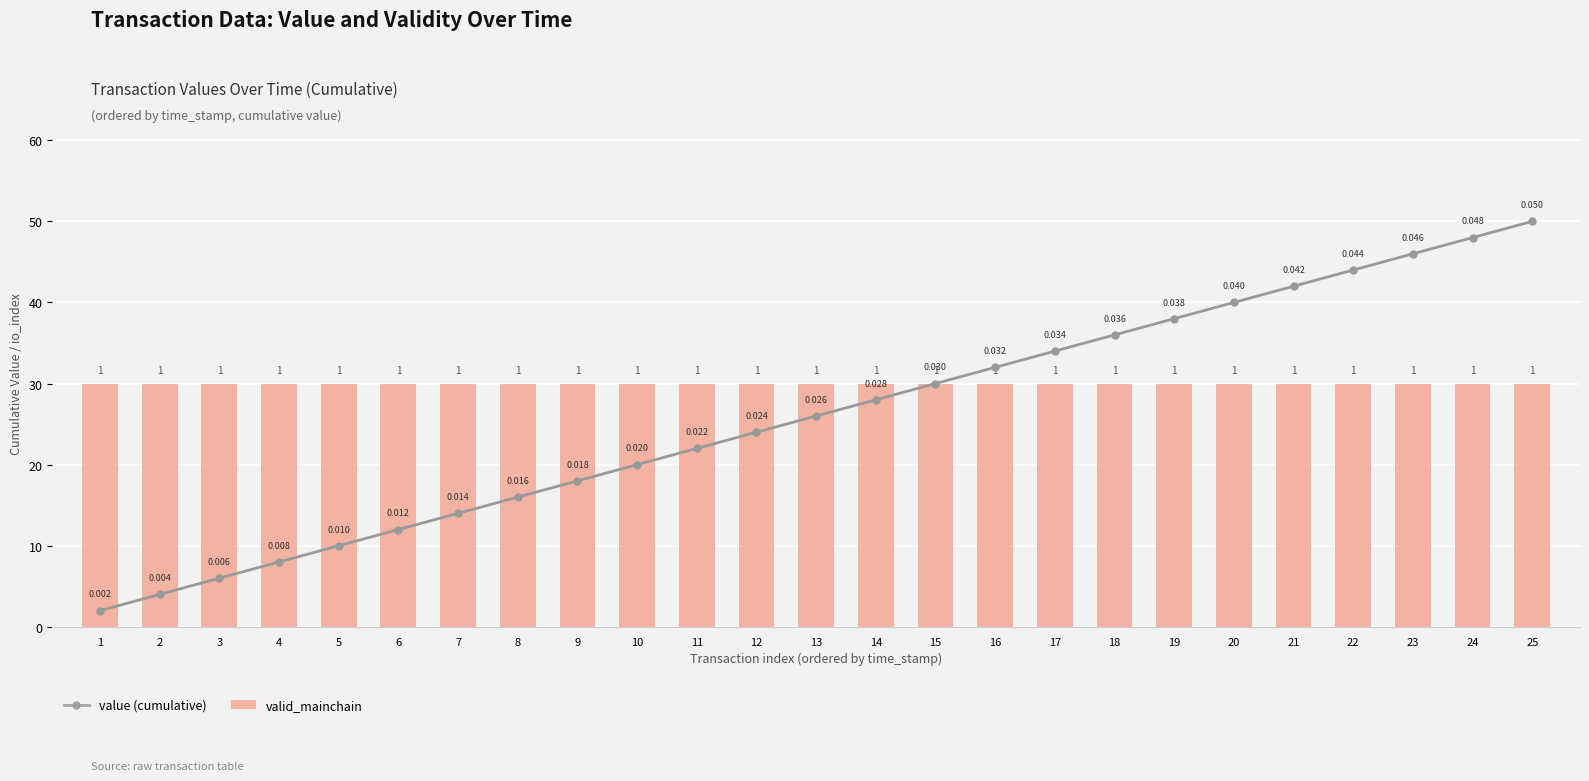

Which series has the largest range (max minus min)?

value (cumulative)